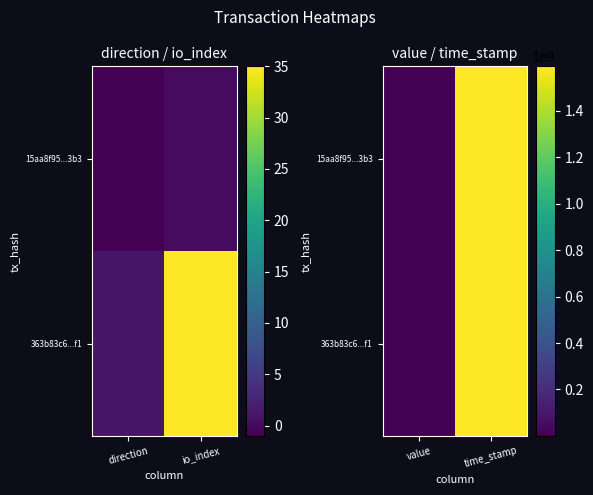

At how many categories does at least one series exceed 784460432?

1